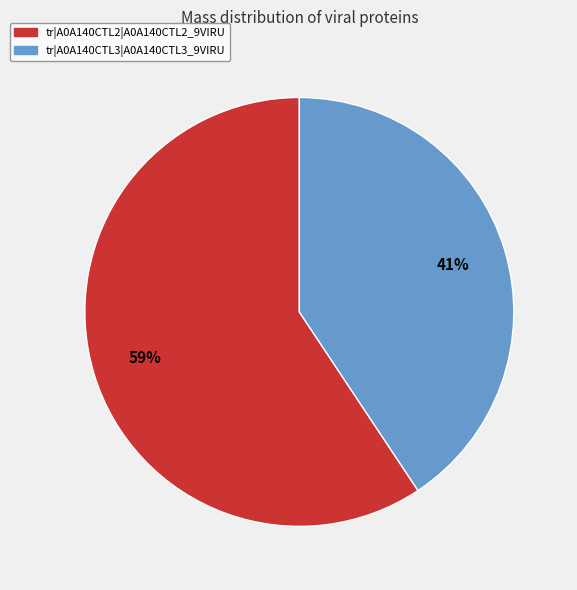

What is the smallest slice in the pie chart?

tr|A0A140CTL3|A0A140CTL3_9VIRU